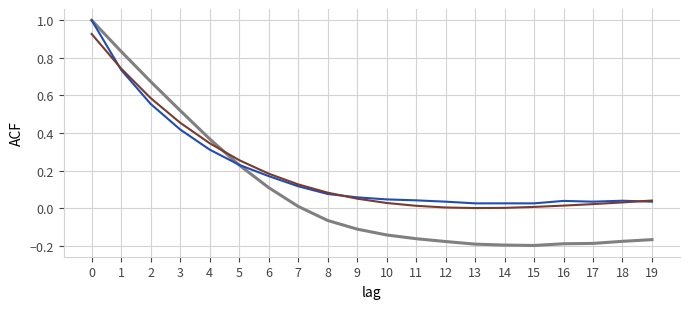

What is the total value across all series at 0?

2.9